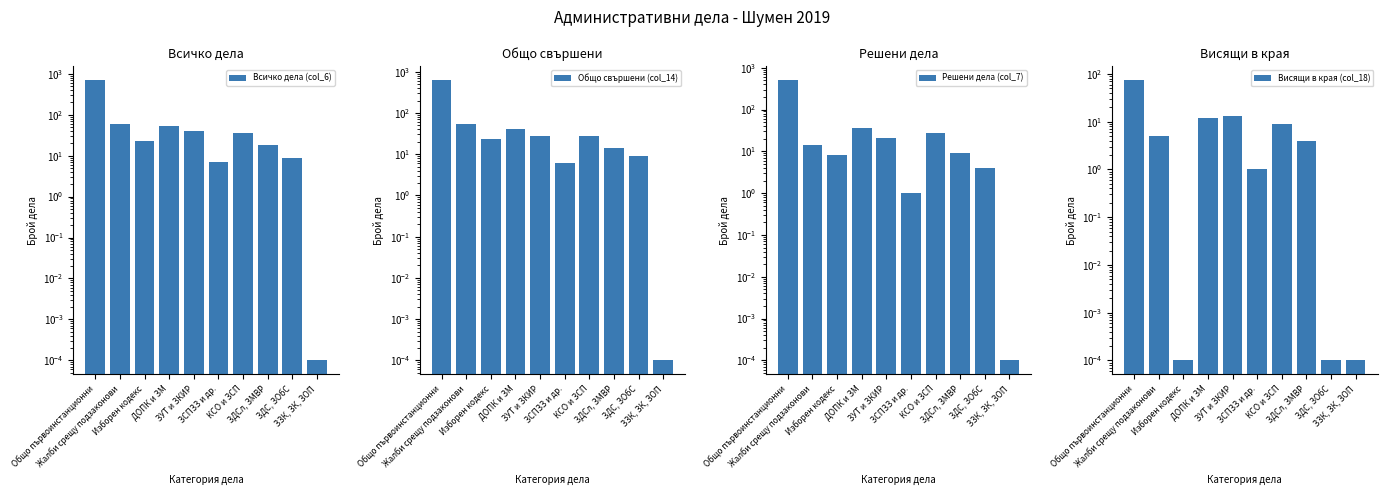

At which category is the sum across all series the highest?

Общо първоинстанционни